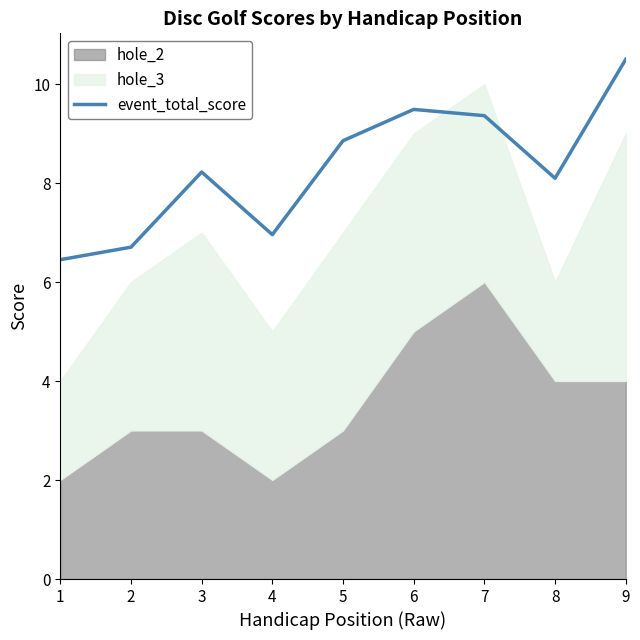

The event_total_score series shows 11.7 at 8. True or false?

False